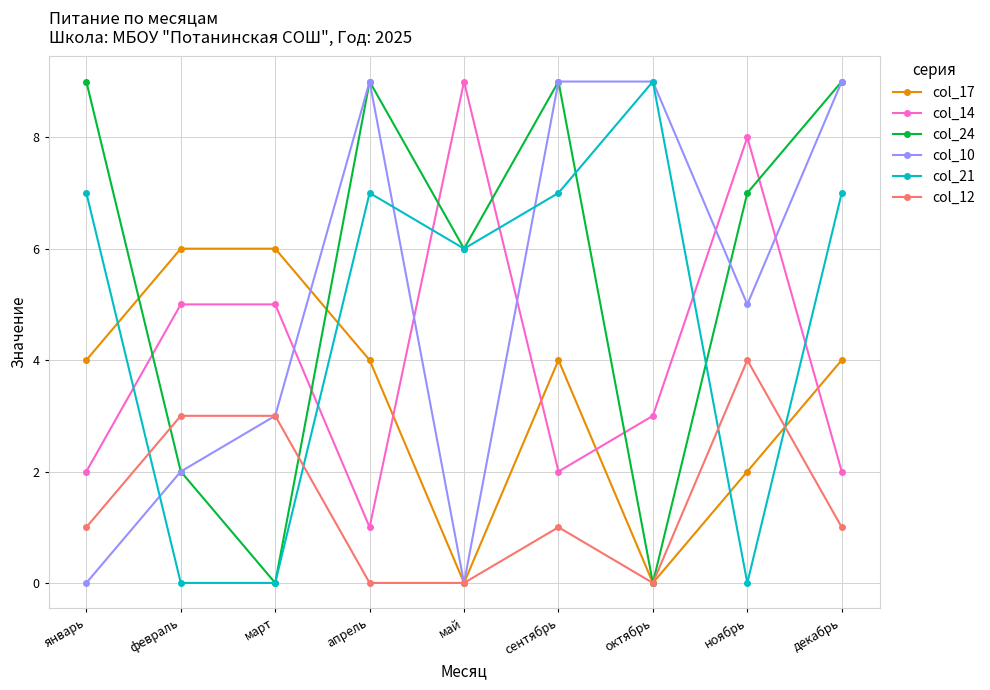

At how many categories does at least one series exceed 3?

9